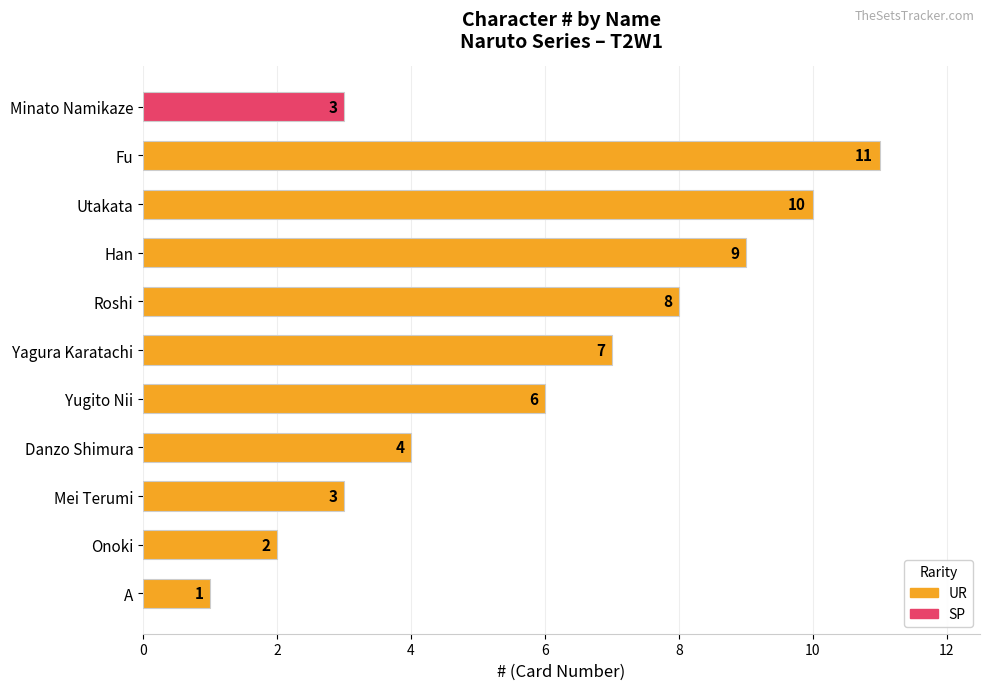

What is the ratio of the value at Han to the value at Roshi?

1.1